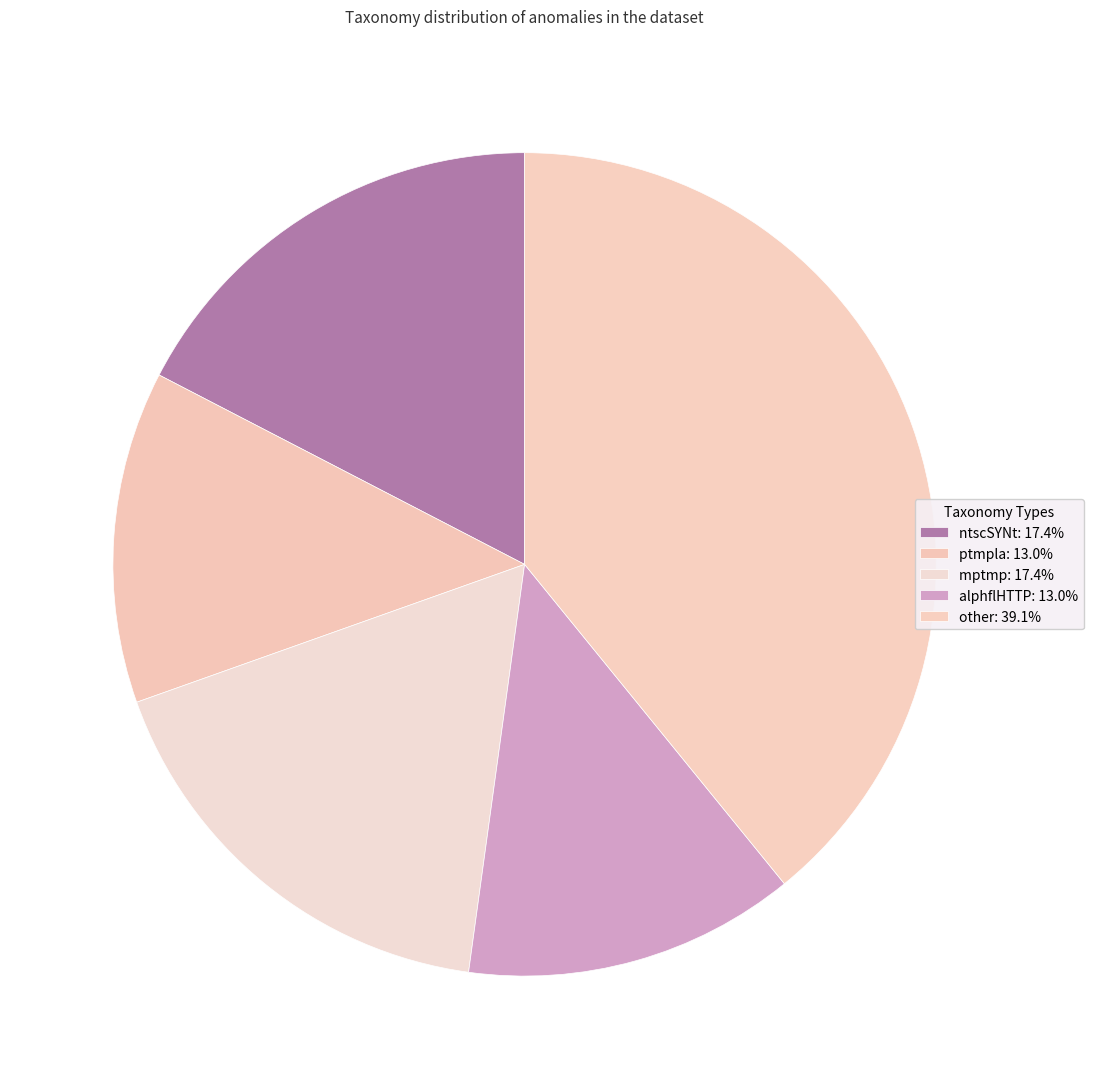

Count the number of slices in the pie.

5